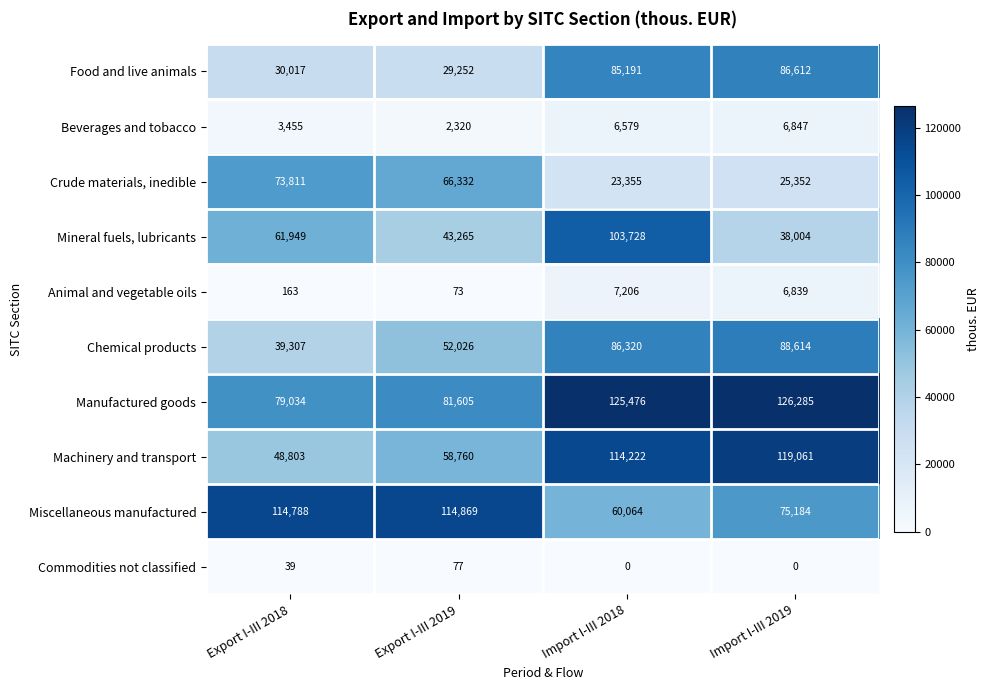

Is it true that Food and live animals equals 30017 at Export I-III 2018?

True